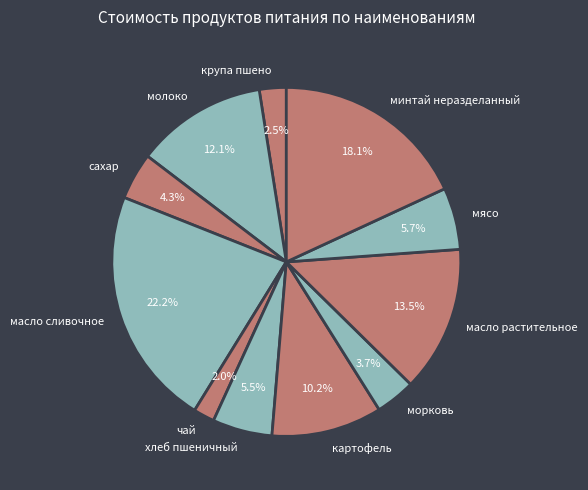

Is the sum of крупа пшено and молоко greater than half?

No